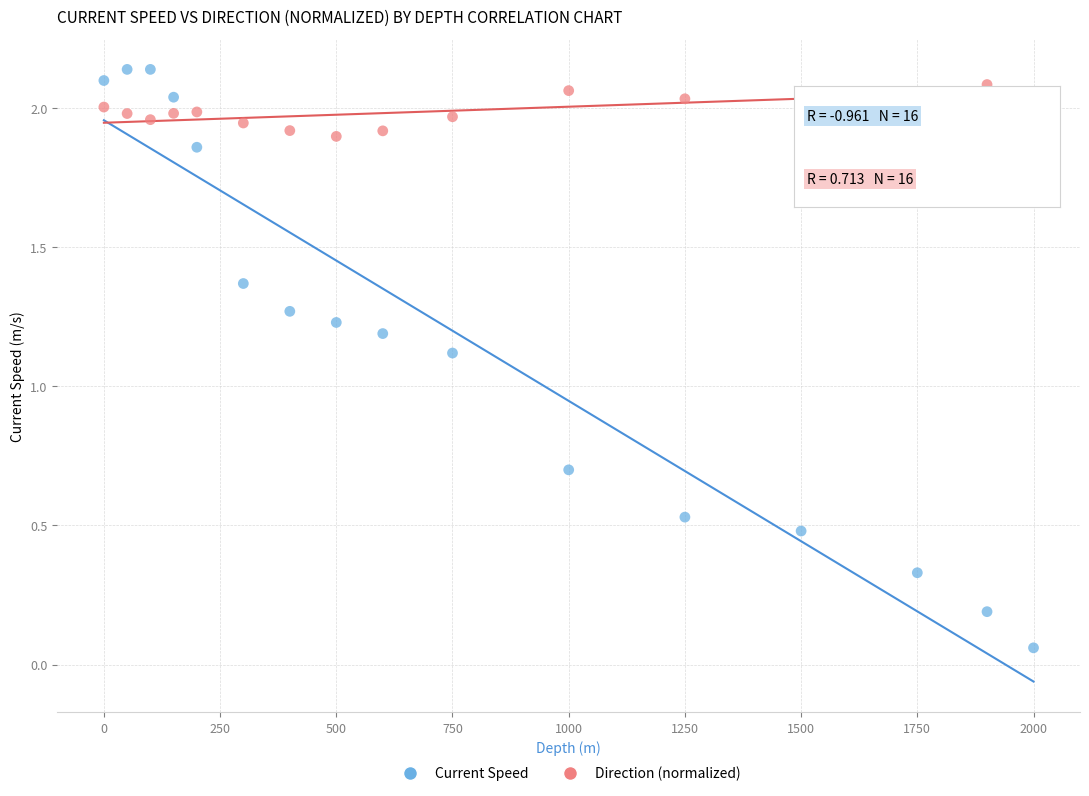

Across all data points, what is the range of X values (max minus min)?

2000.0